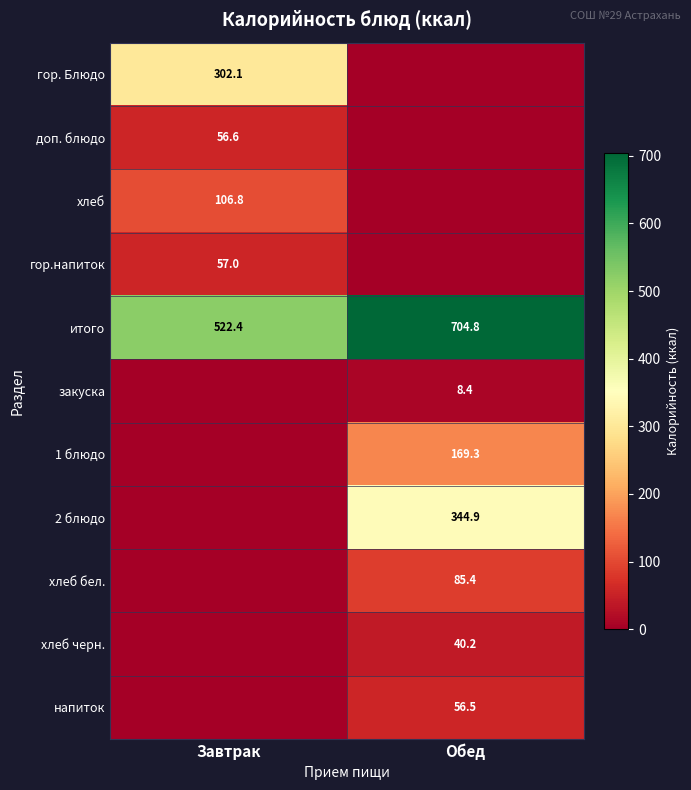

Where is итого nearest to the value 613?

Завтрак